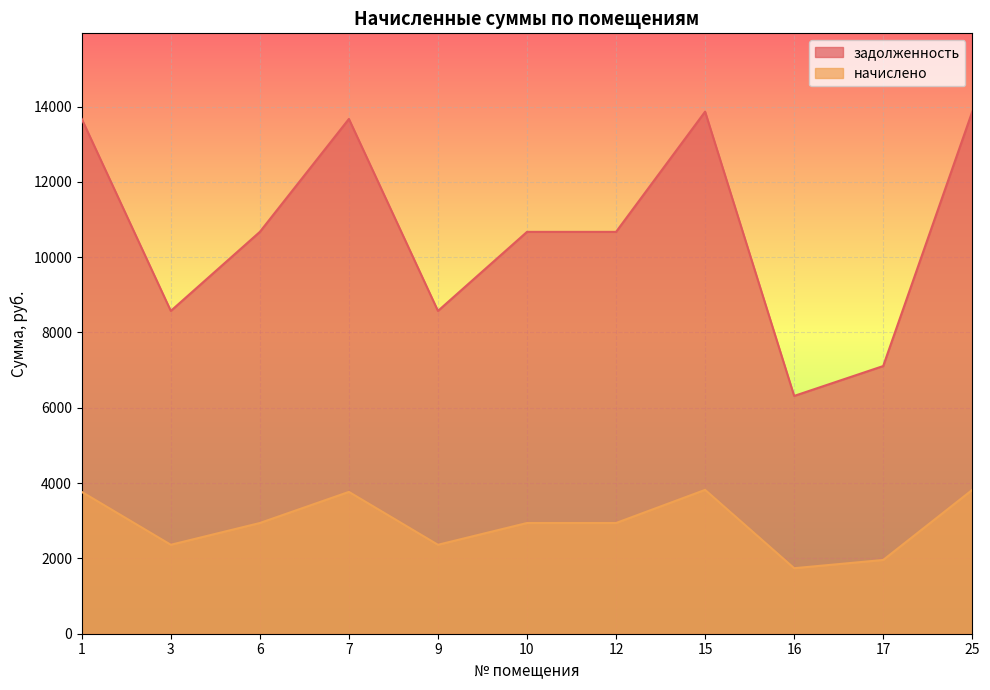

What is the difference between the second highest and second lowest values in the задолженность series?

6756.1